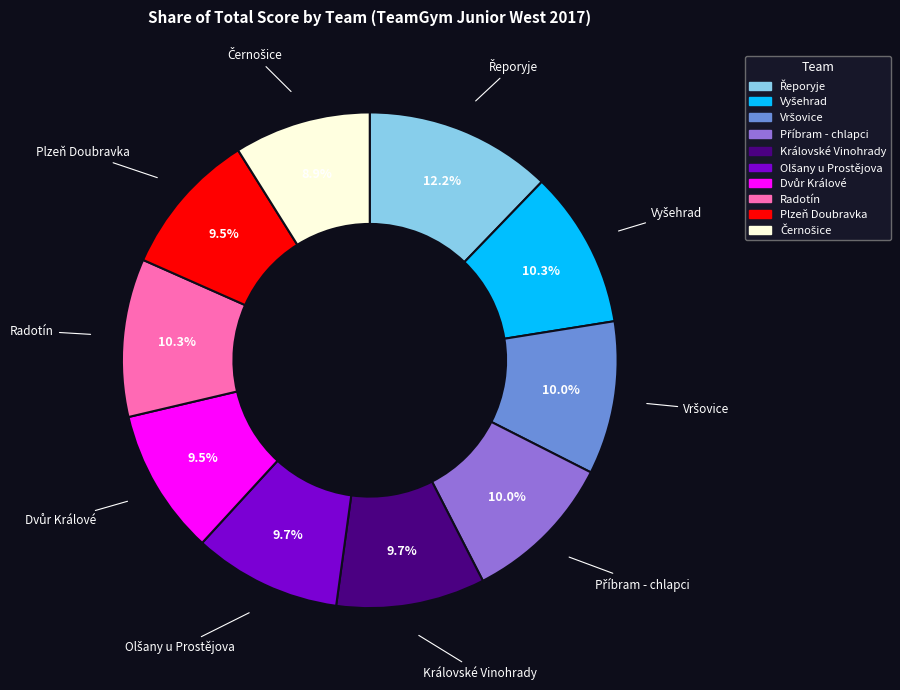

How many segments does this pie chart have?

10